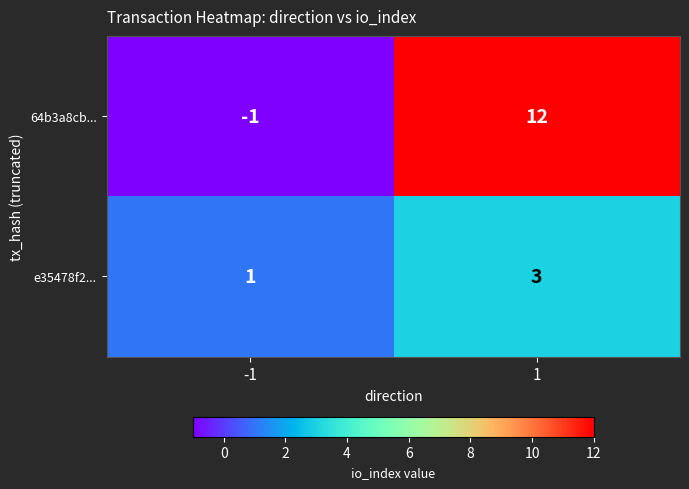

What is the approximate value of e35478f2... at 1?

3